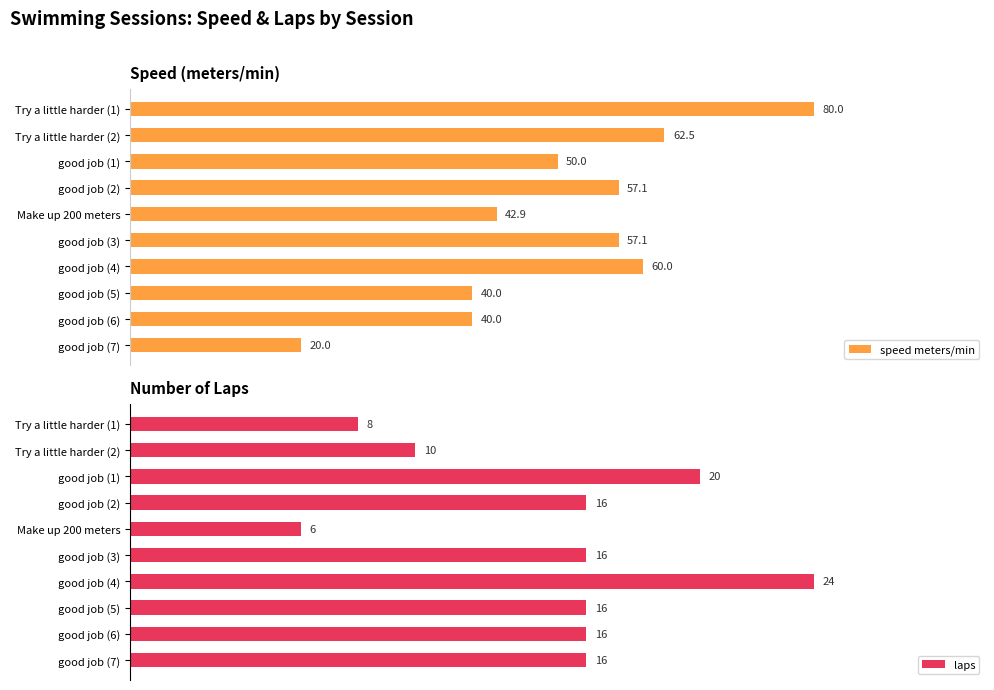

Where is speed meters/min nearest to the value 50?

good job (1)